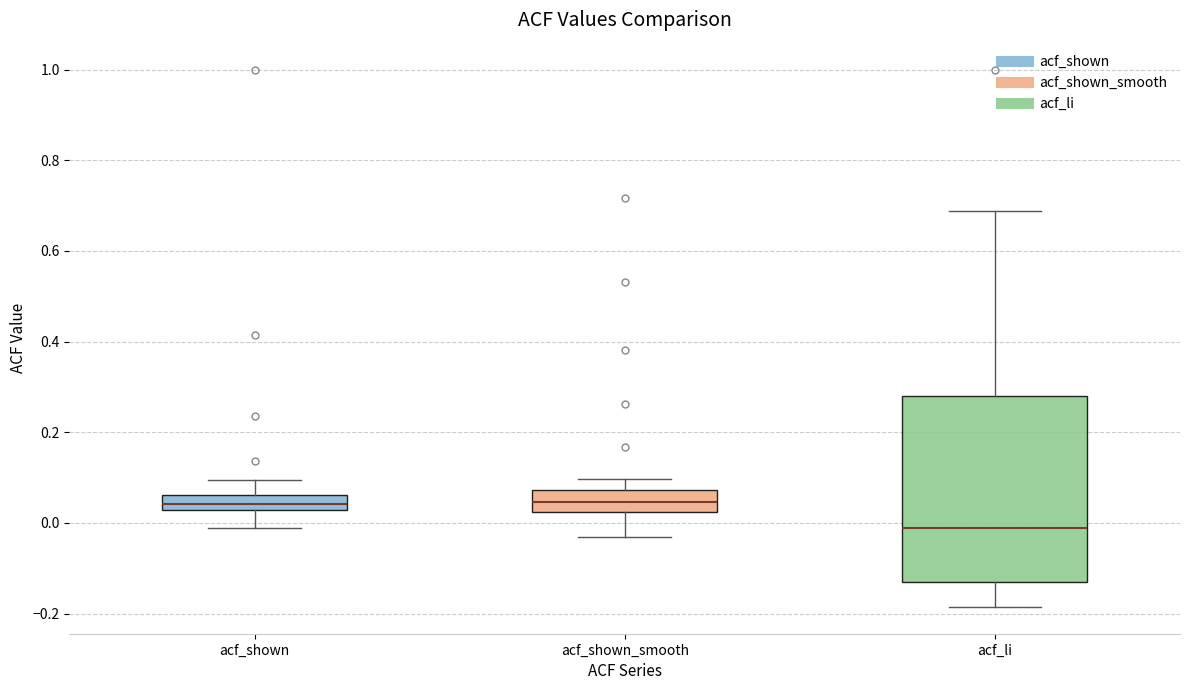

Which box is the tallest, from its lower edge to its upper edge?

acf_li